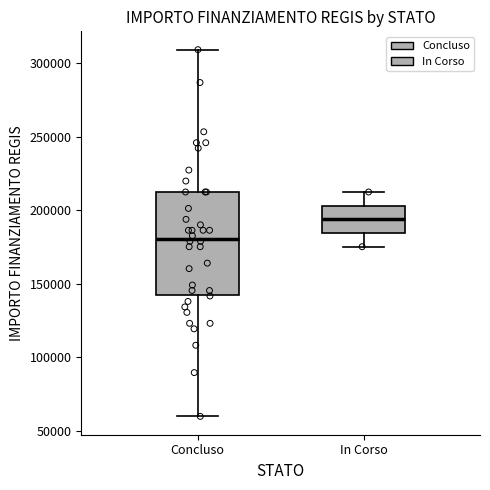

Which box has the highest median line?

In Corso